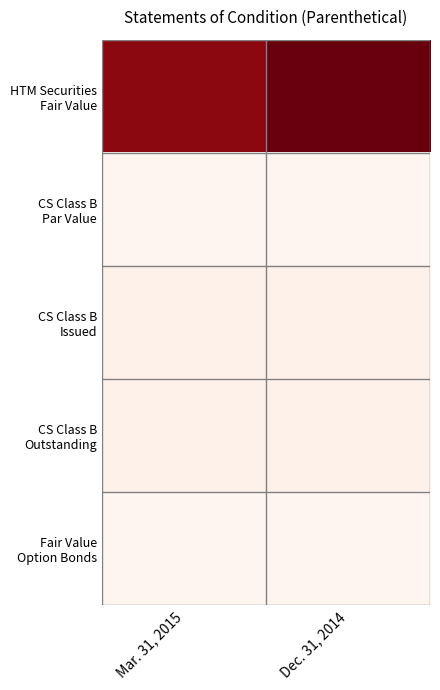

Which series has the widest spread of values?

HTM Securities Fair Value